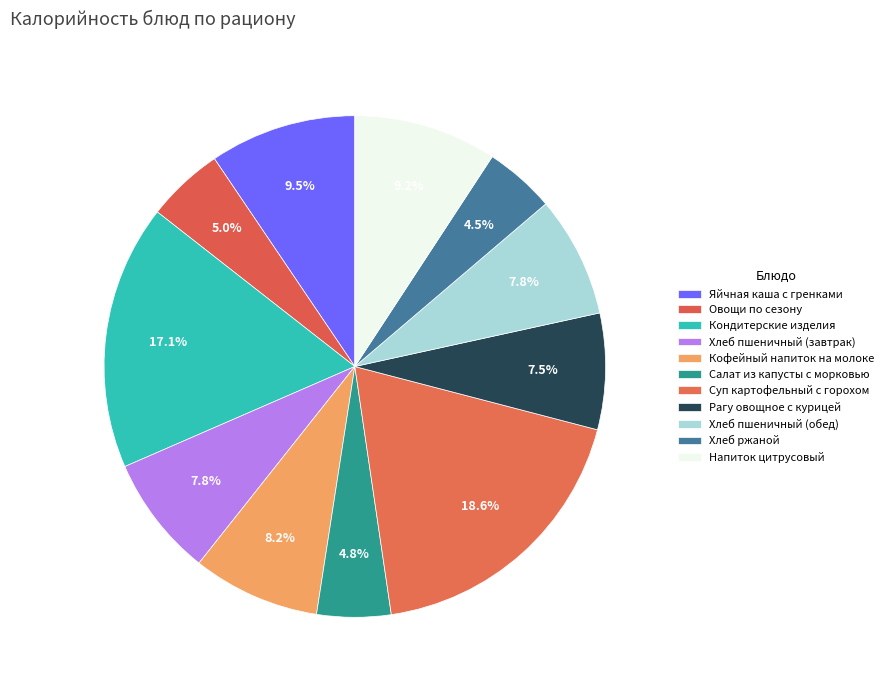

To the nearest percent, what is the combined percentage of Рагу овощное с курицей and Кондитерские изделия?

25%